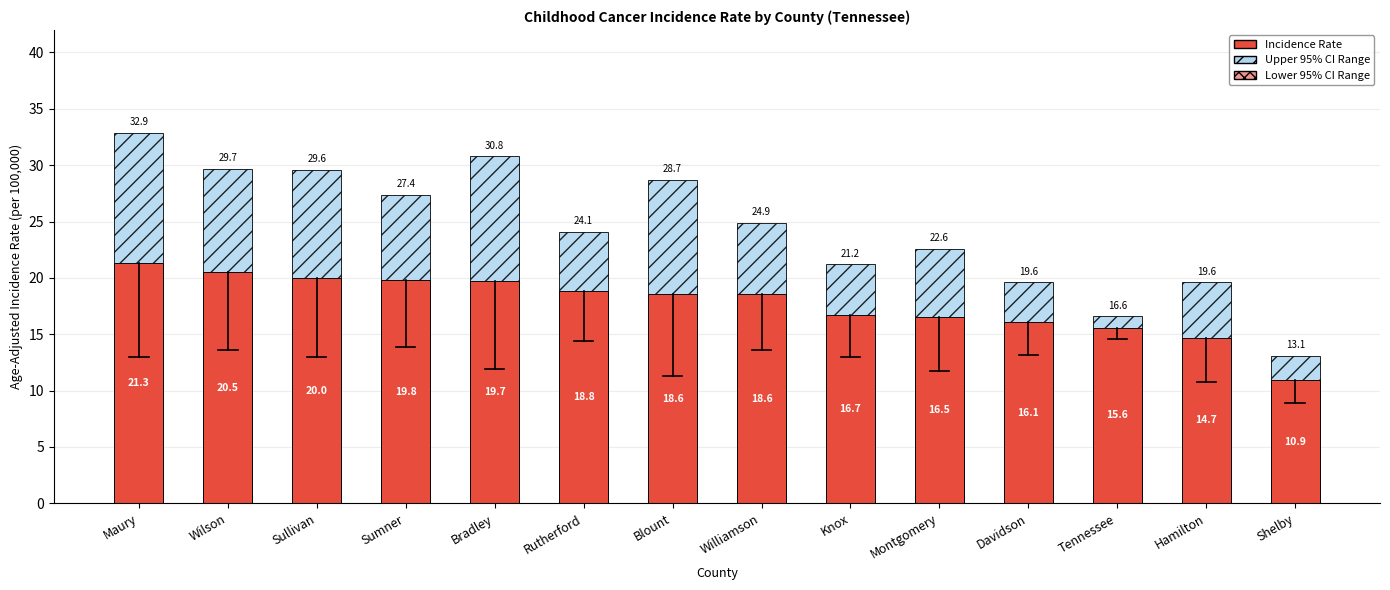

At which category is the sum across all series the highest?

Maury